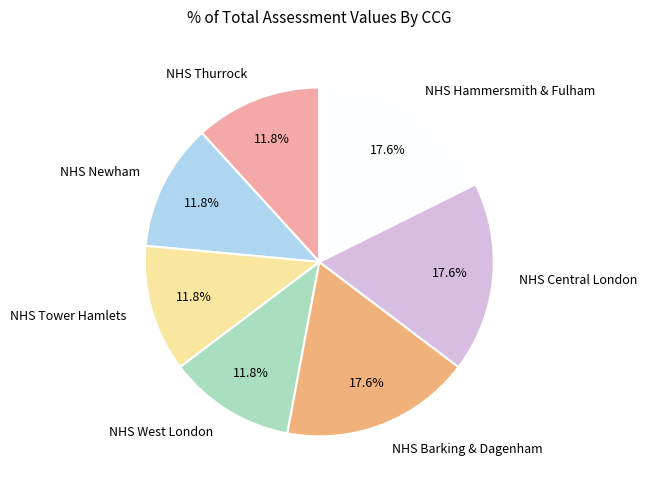

Approximately how many times larger is the value at NHS Tower Hamlets compared to NHS Central London?

0.7